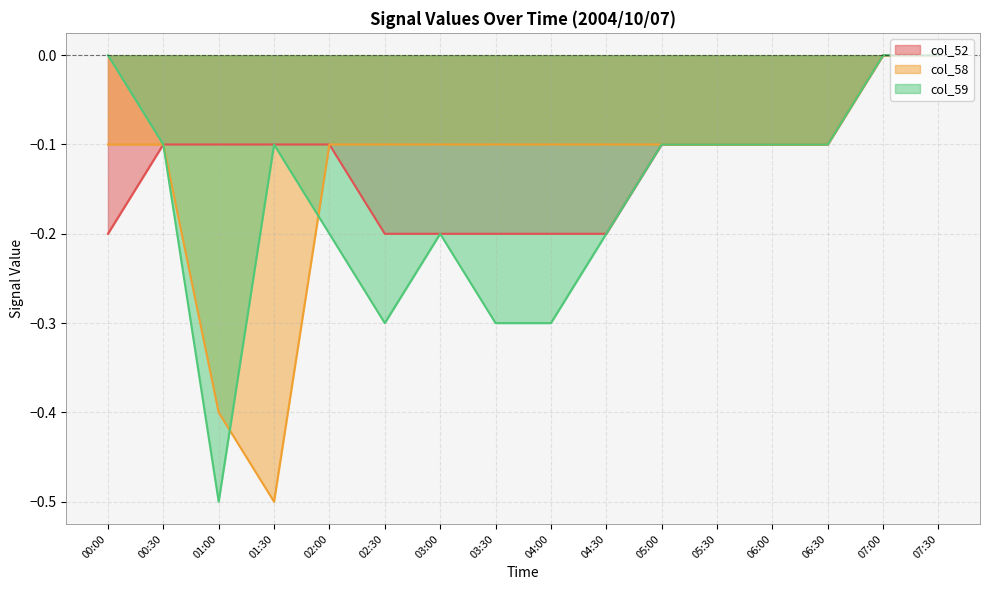

Which label corresponds to the smallest value in the chart?

01:30